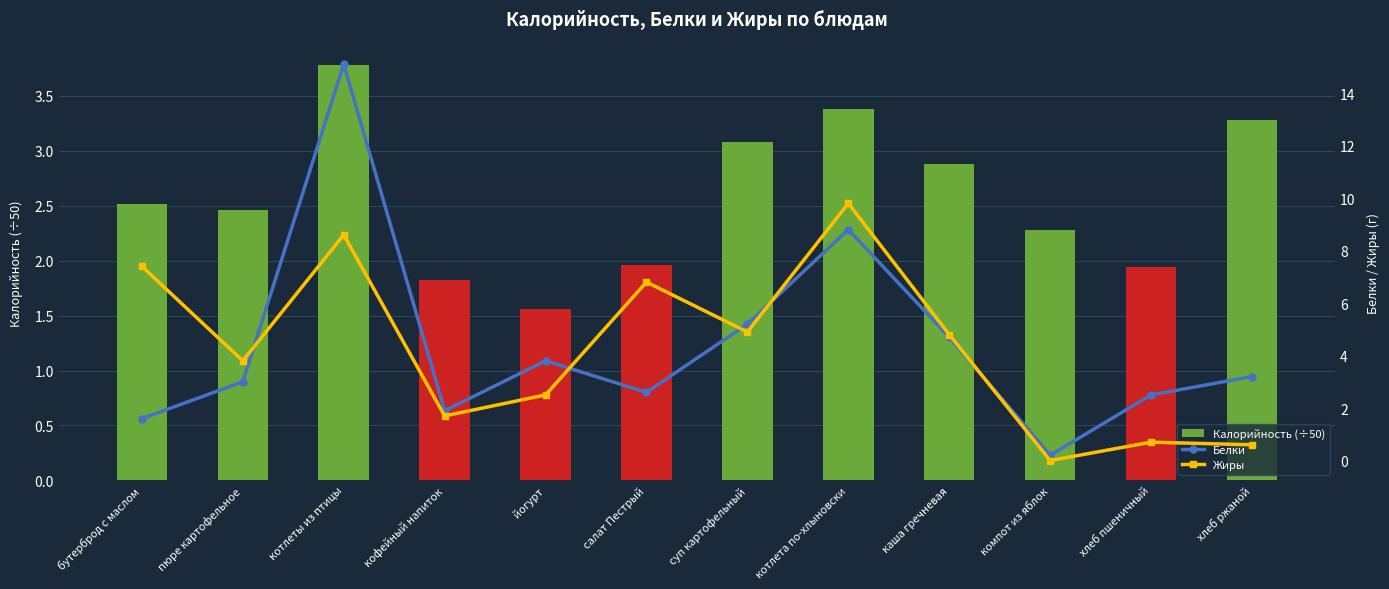

What is the sum of all Белки values?

52.6